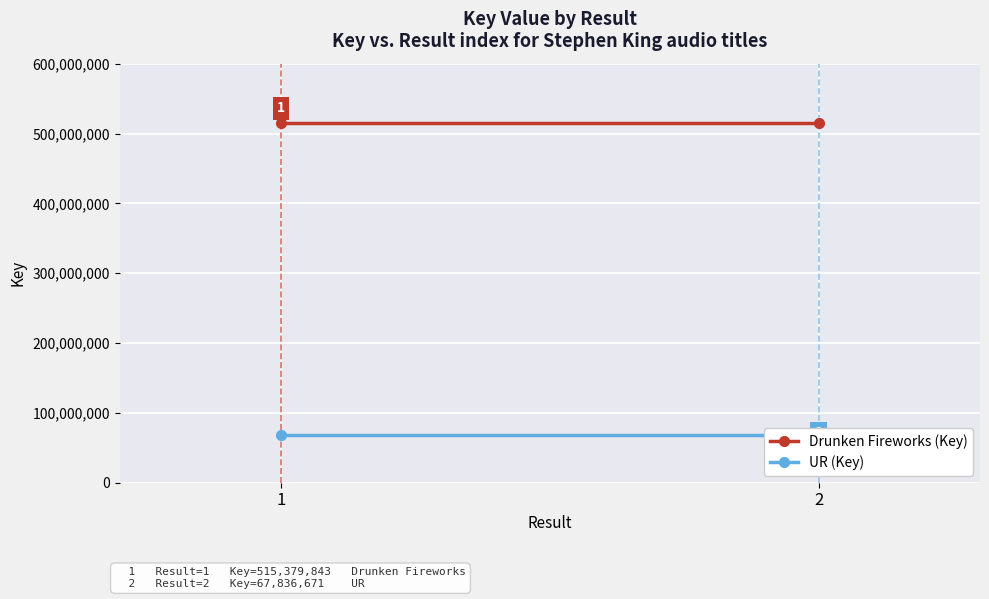

What is the total value across all series at 2?

583216514